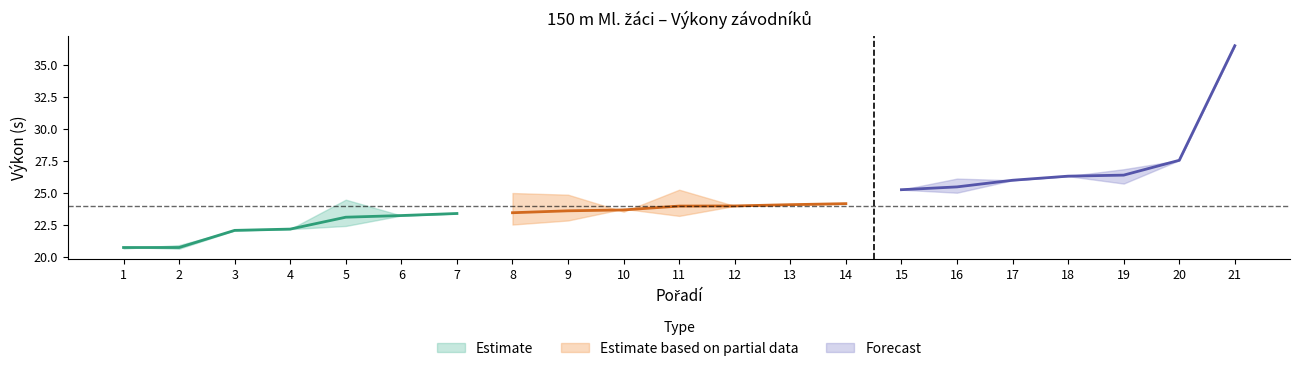

What is the sum of the Pořadí (sourhn.) values at 9 and 21?

30.0